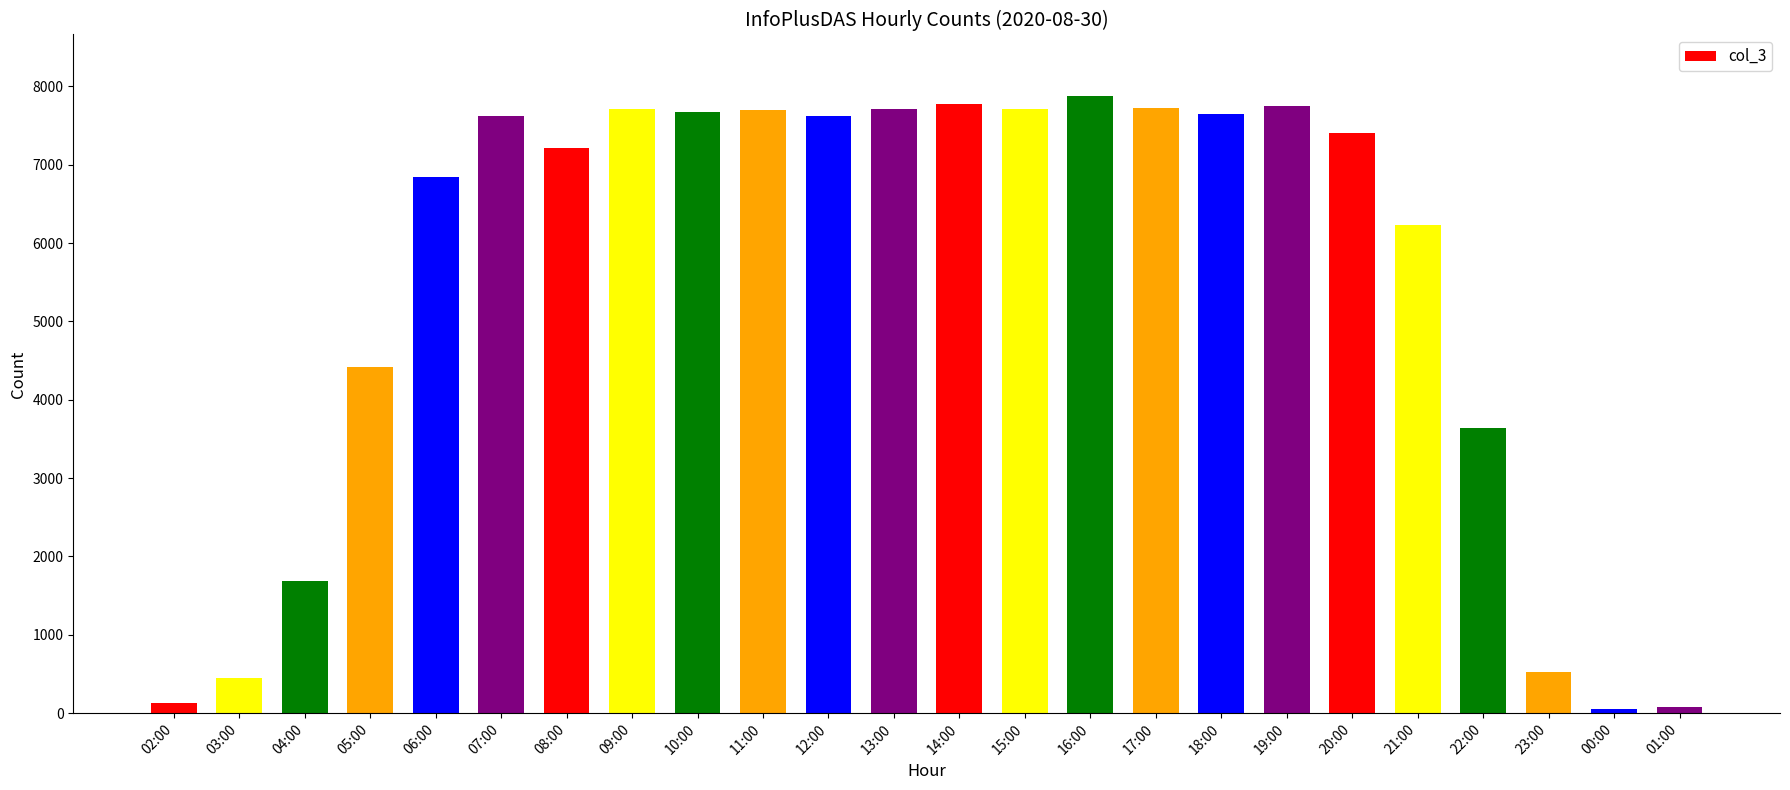

What is the difference between the values at 20:00 and 04:00?

5714